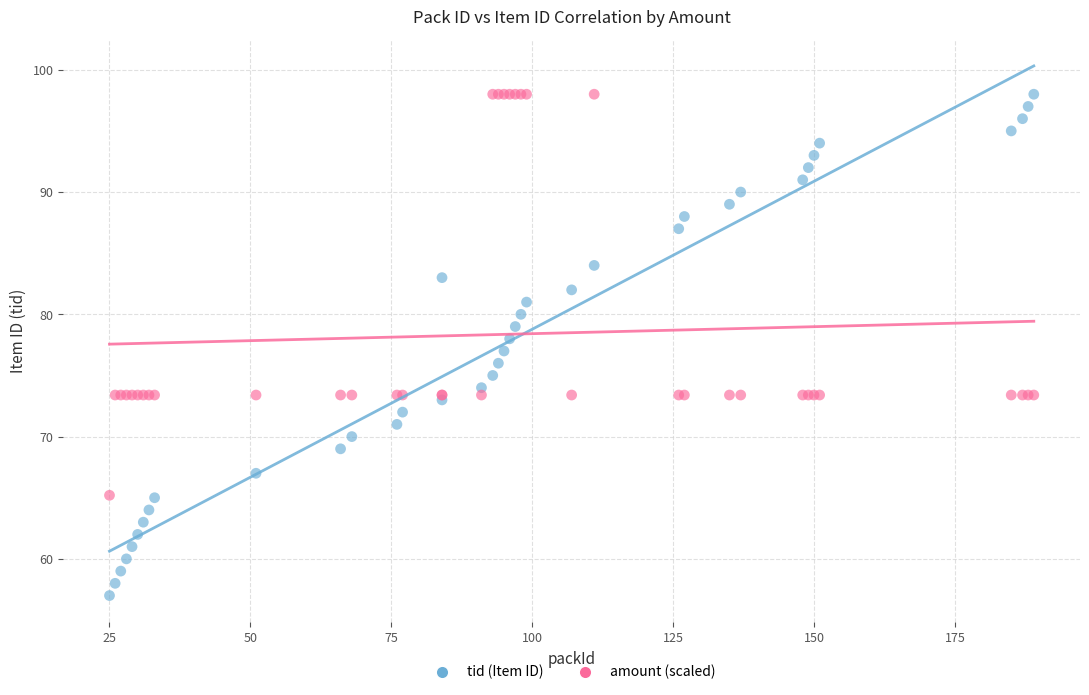

Which series has the widest spread of Y values?

tid (Item ID)